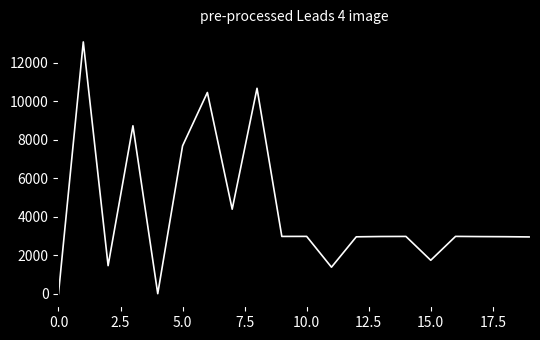

What is the difference between the maximum and minimum values?

13076